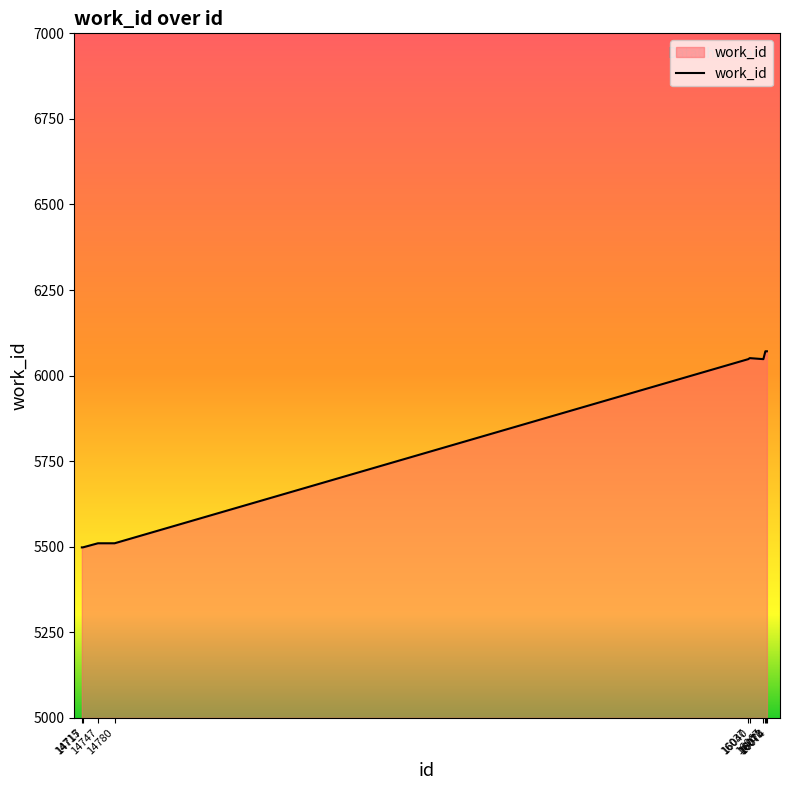

What is the approximate value at 16040, to the nearest 50?

6050